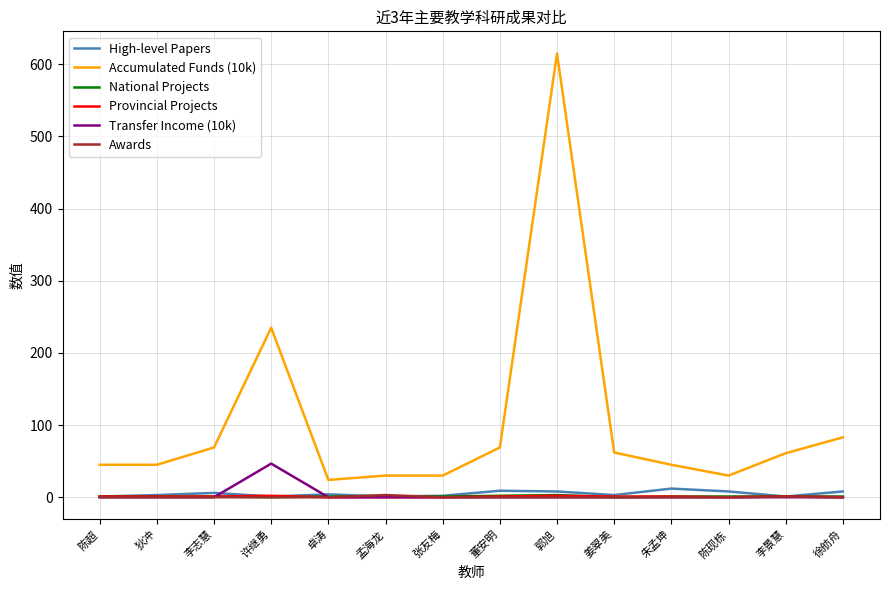

Is it true that Awards equals 0.0 at 卓涛?

True